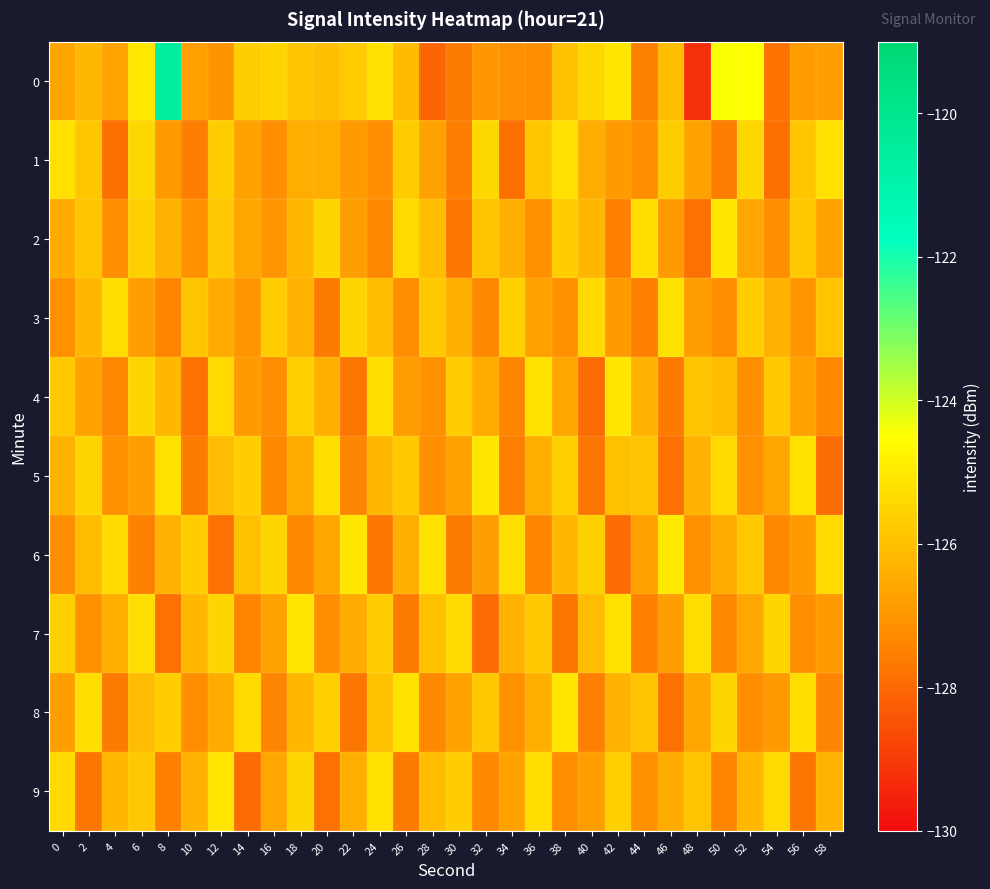

Which series changed the most between 2 and 54?

9